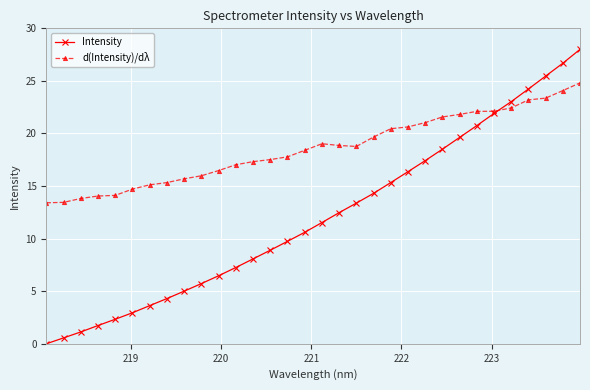

How many data points in Intensity are above 11?

16